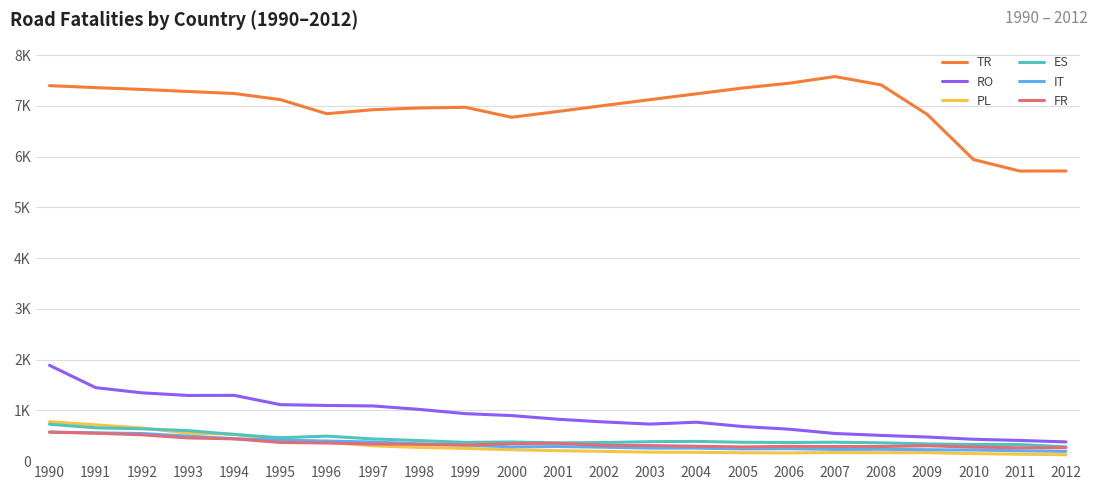

At which category does PL reach its first local valley?

2006